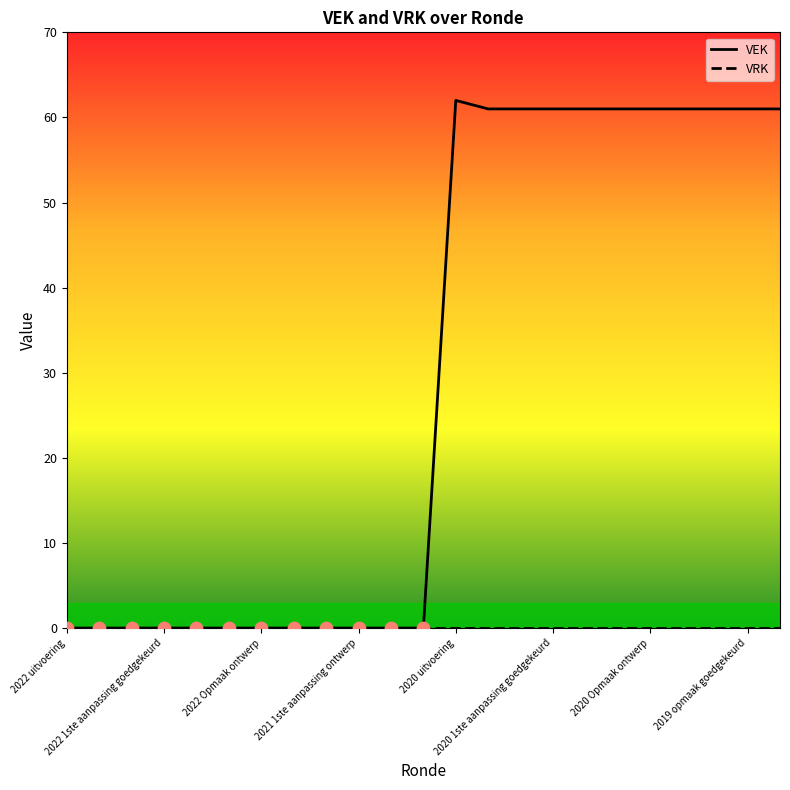

Which series has the widest spread of Y values?

VEK